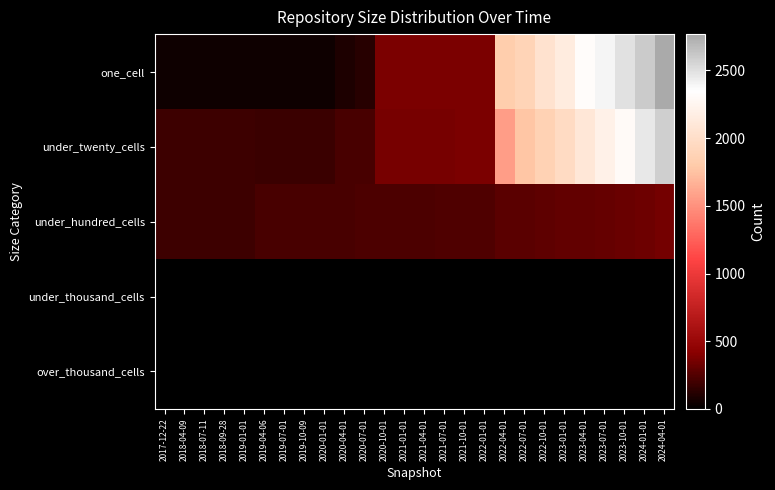

At how many categories does at least one series exceed 2698?

1